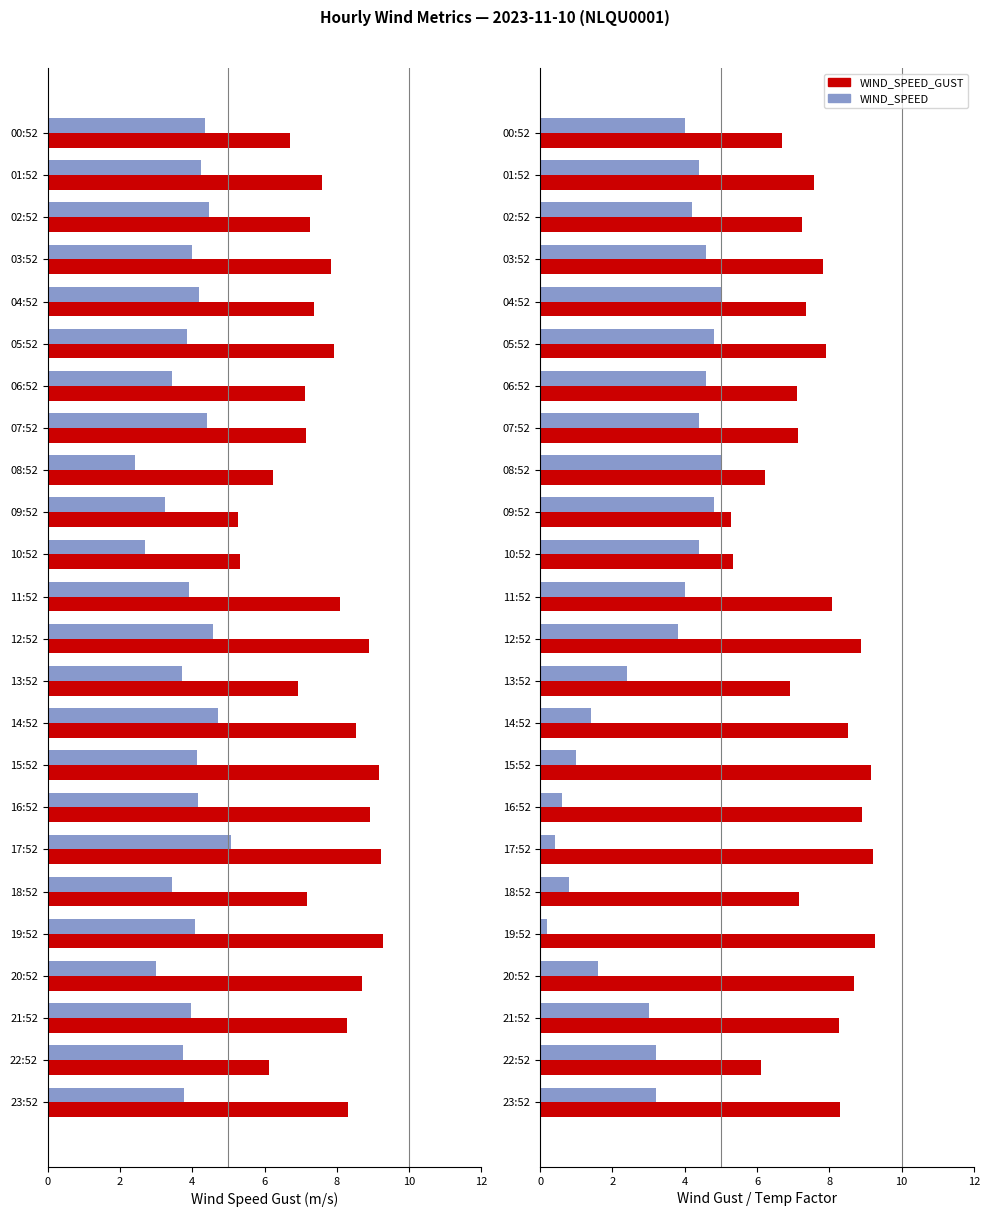

What is the highest value of the AIR_TEMP_MAX (scaled) series?

5.0